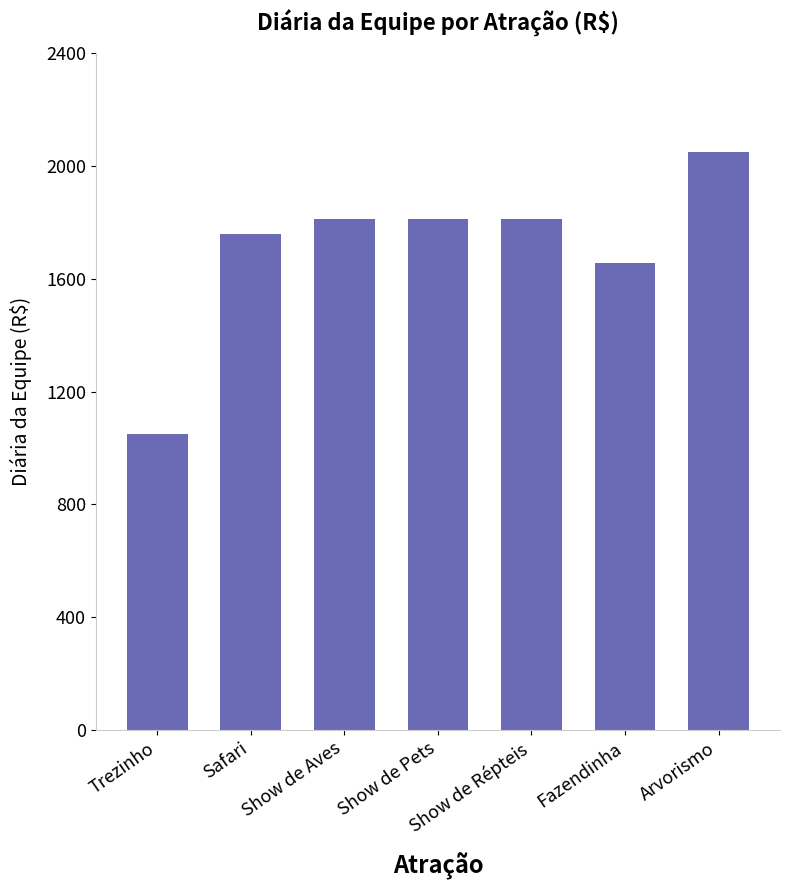

What is the maximum value shown in the chart?

2048.4